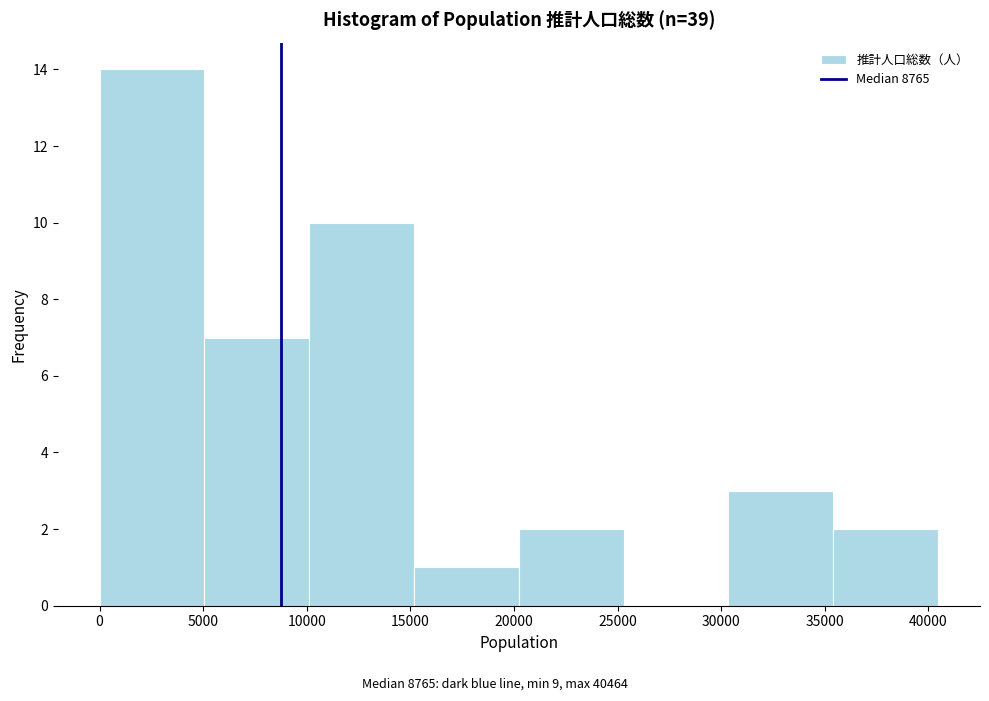

How tall is the bar that spans 10000 to 15000 on the x-axis? Neither the bar edges nor the heights are printed on the chart, so give them approximately, as read against the axes.

10